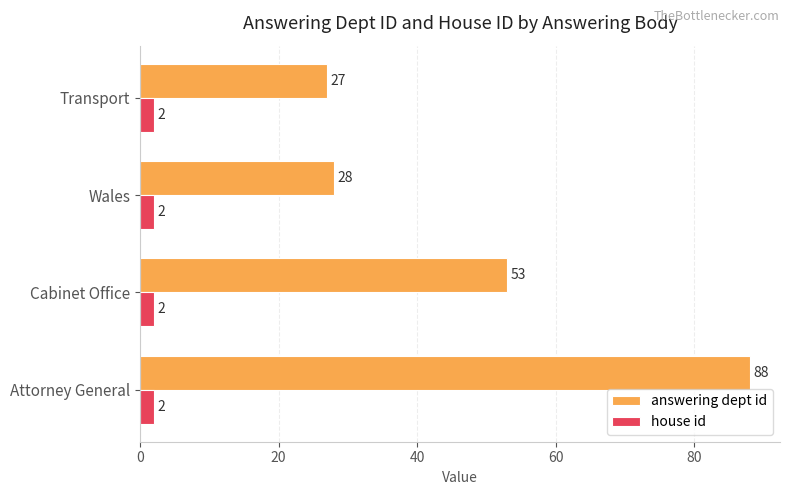

Between Cabinet Office and Transport, which series saw the biggest shift?

answering dept id